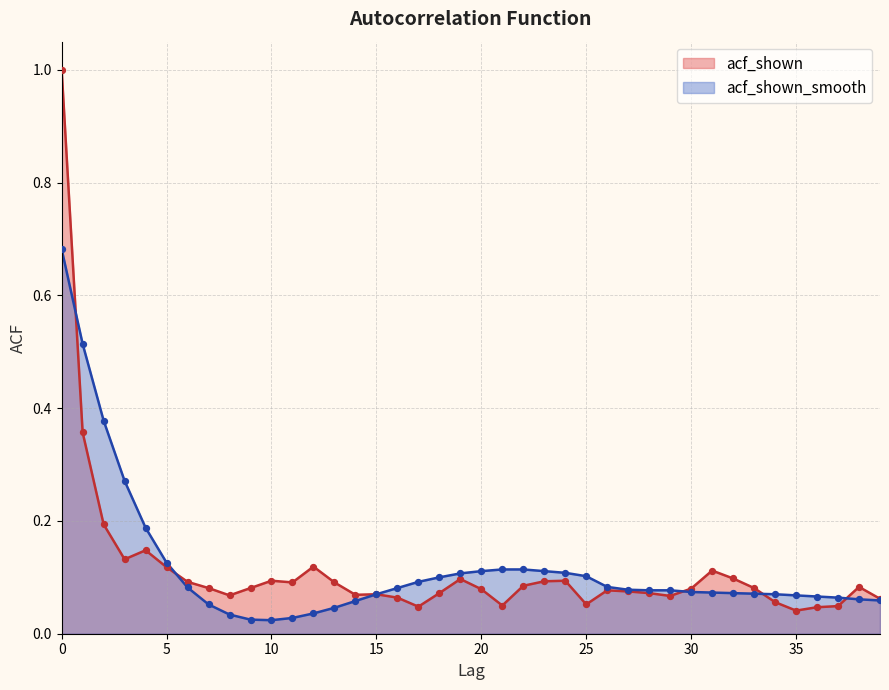

Which series contains the highest Y value?

acf_shown